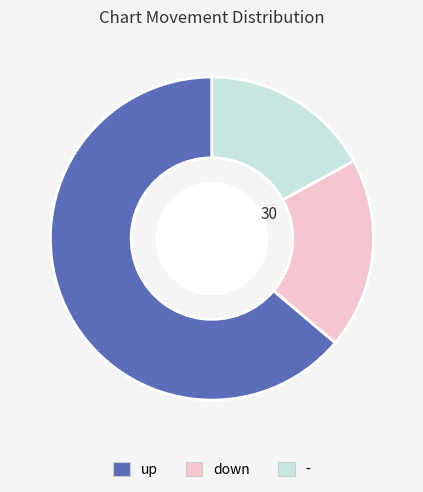

Does up represent more than half of the total?

Yes